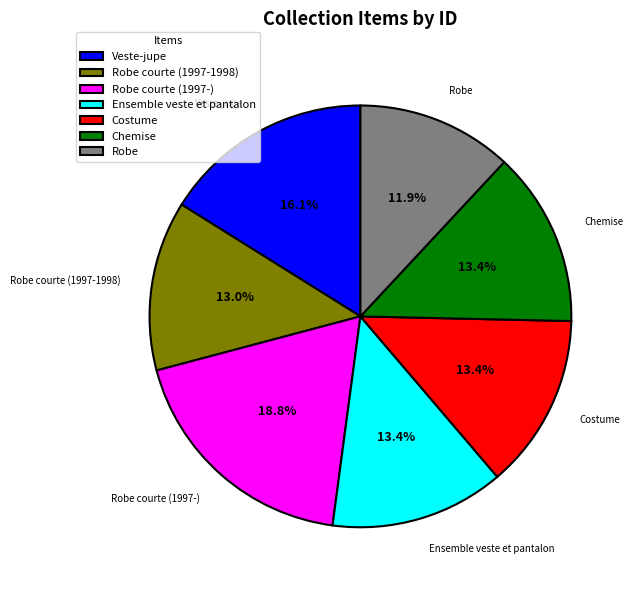

How much of the chart is everything except Chemise?

86.6%